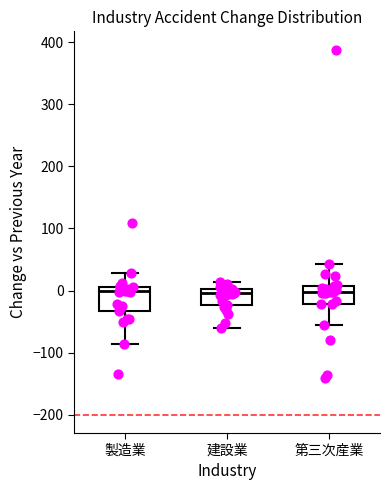

Comparing the boxes themselves (not the whiskers), which one is the tallest?

製造業